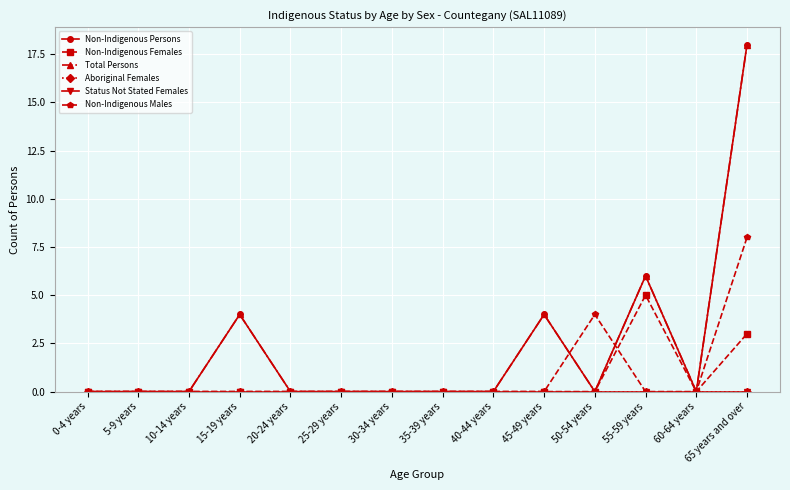

Which series has the largest range (max minus min)?

Non-Indigenous Persons